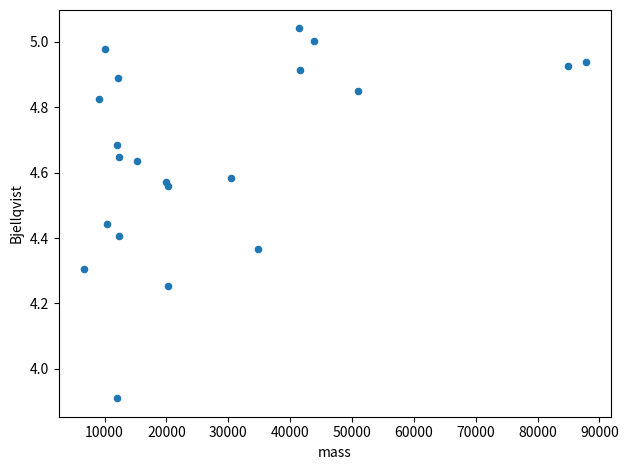

What Y value in the scatter plot is closest to 4?

3.9